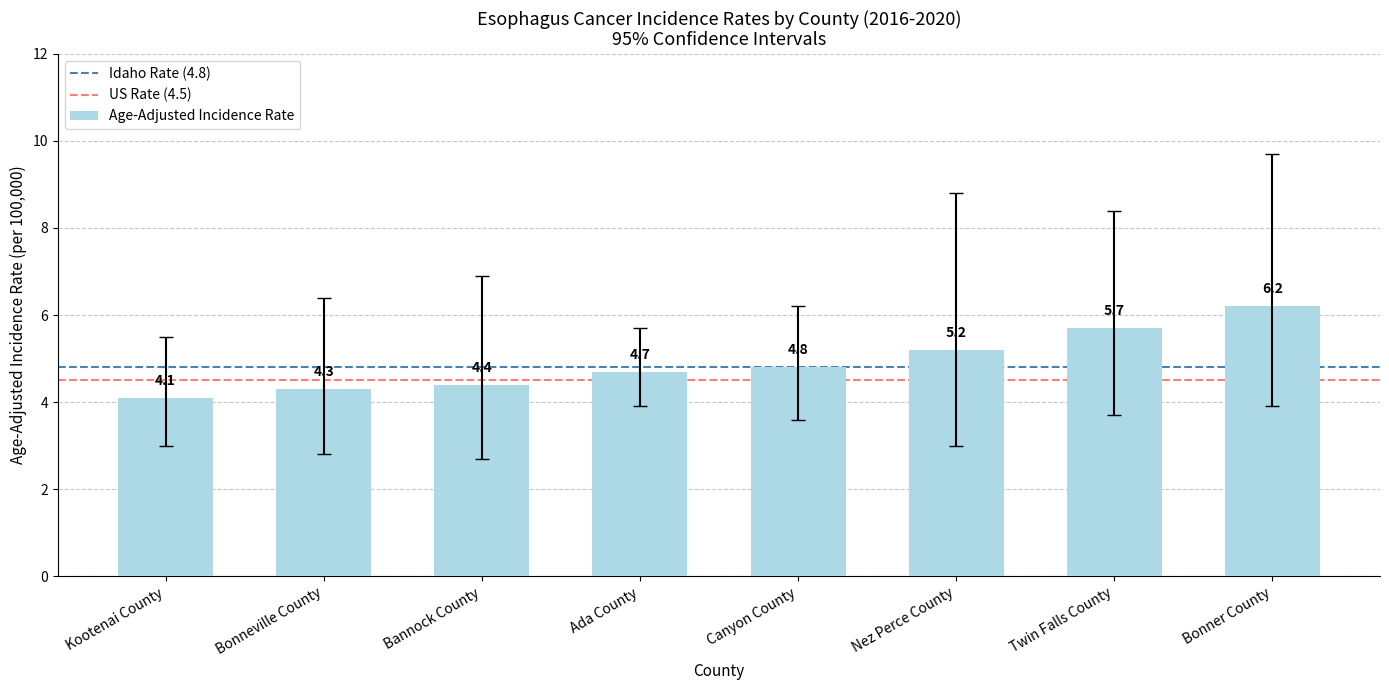

What is the sum of the values at Nez Perce County and Ada County?

9.9